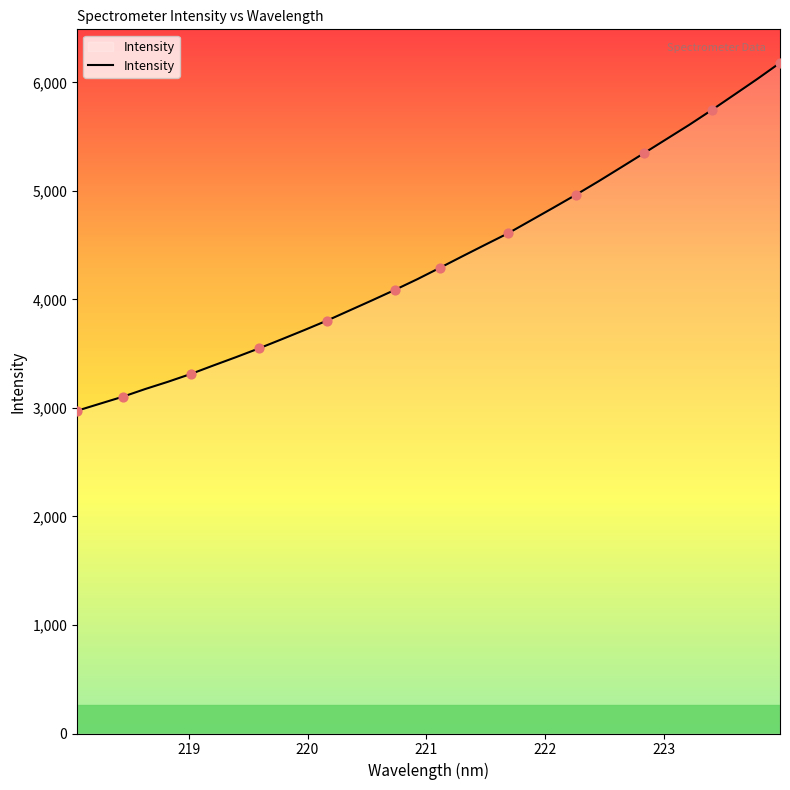

What is the maximum value shown in the chart?

6179.5